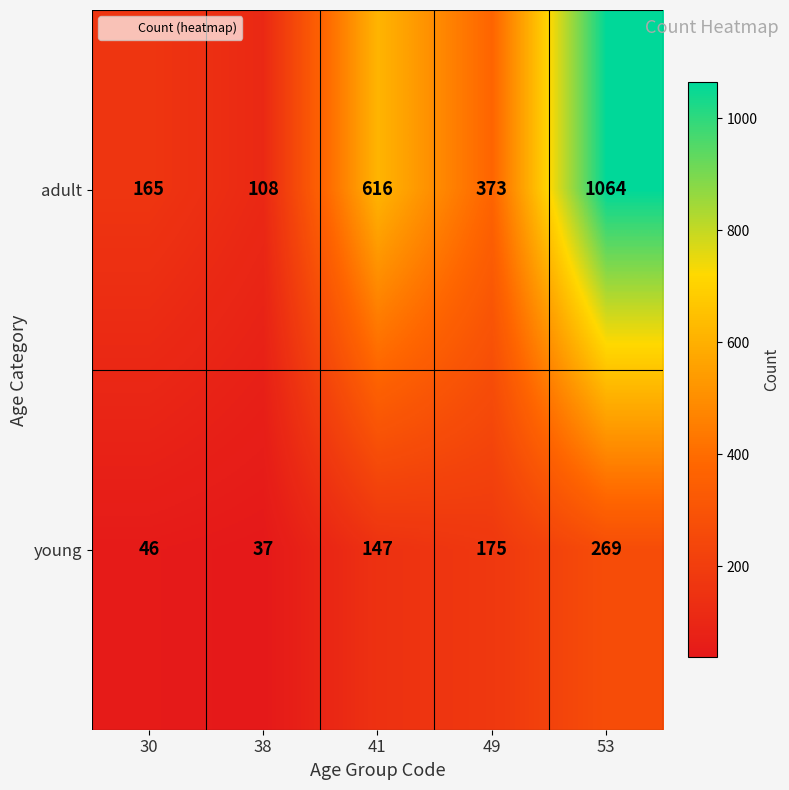

The value of young at 41 is 205. True or false?

False